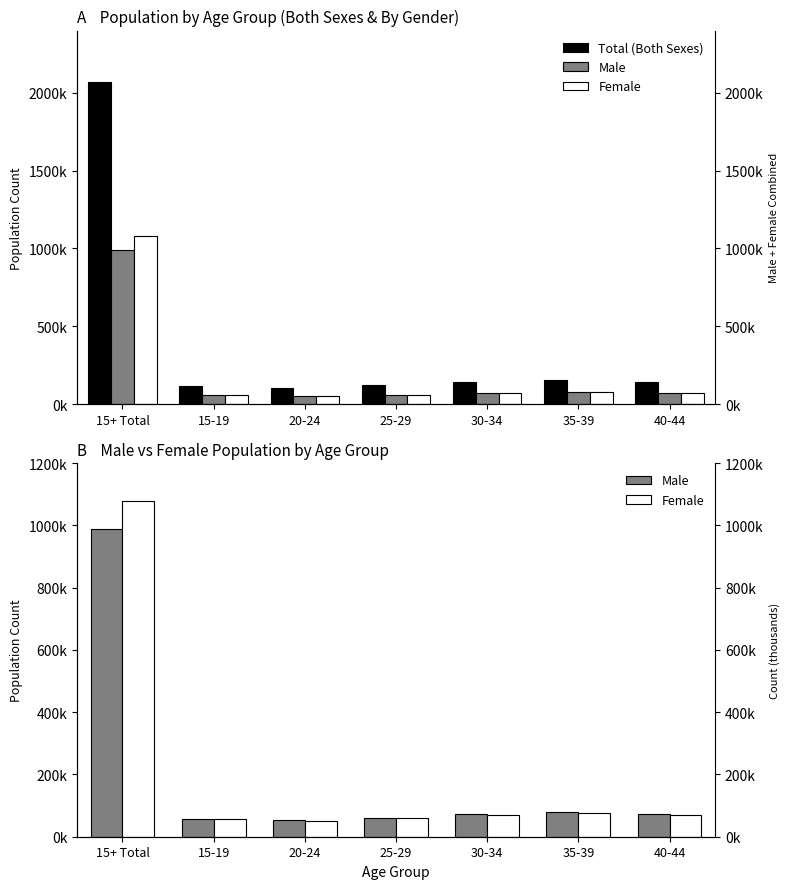

Is it true that Male equals 60700 at 25-29?

True